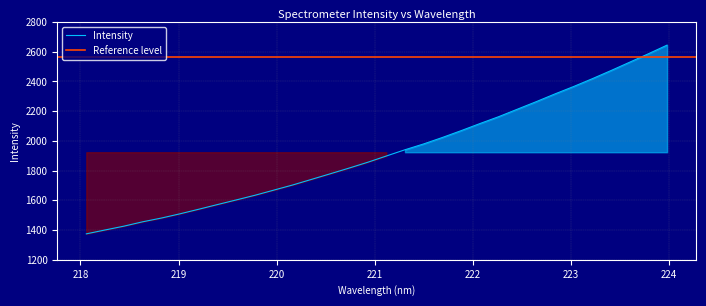

True or false: there are more than 0 points higher than both neighbors.

False